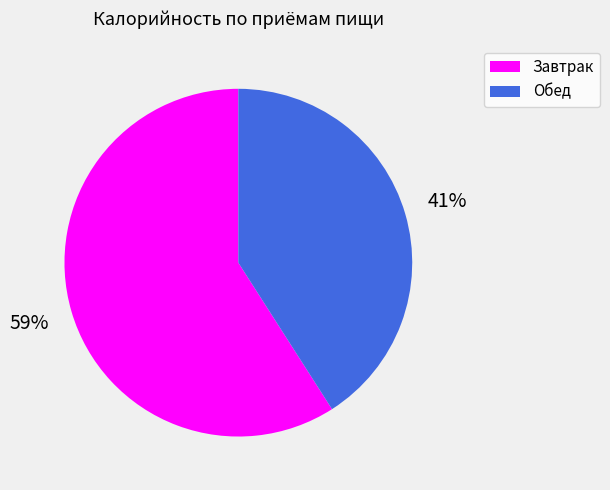

Is the sum of Обед and Завтрак greater than half?

Yes